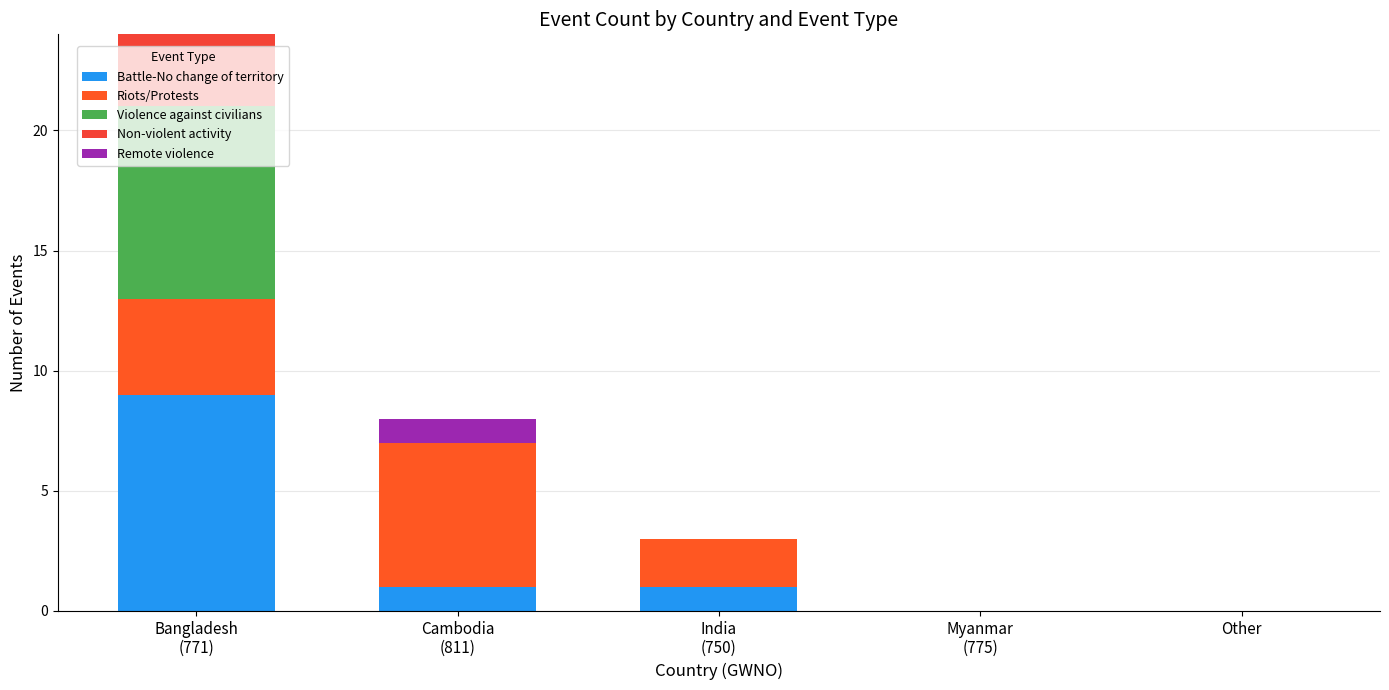

Are the bars horizontal?

No